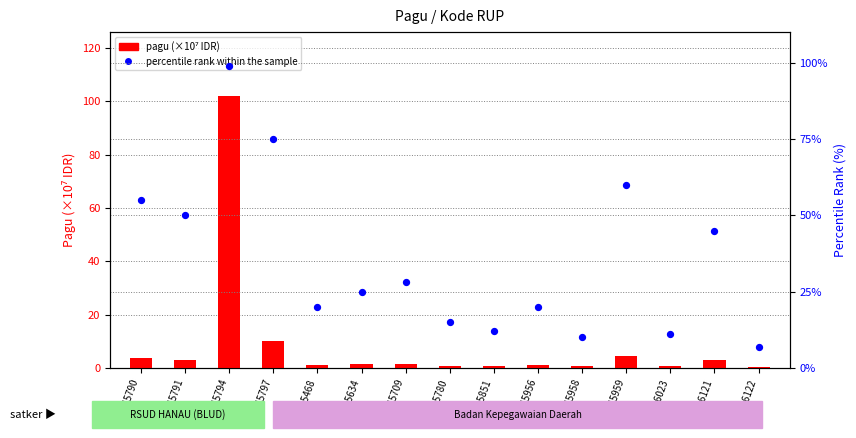

Which series has the largest total across all categories?

percentile rank within the sample